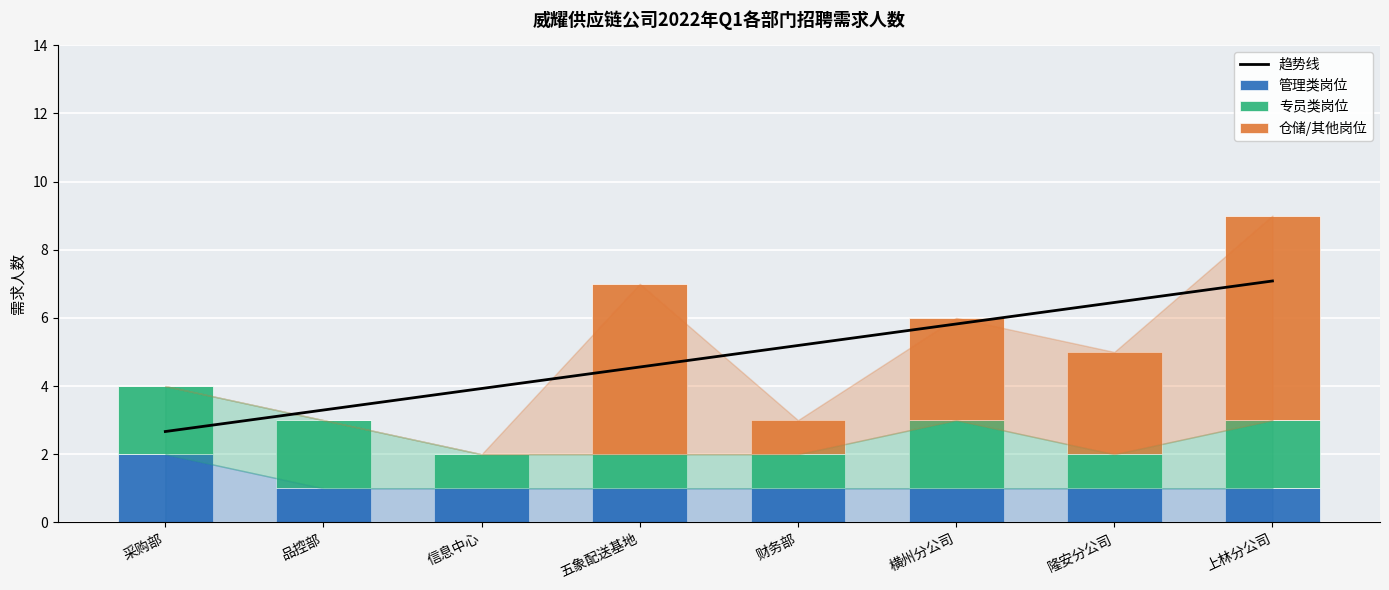

The 管理类岗位 series shows 1.7 at 财务部. True or false?

False